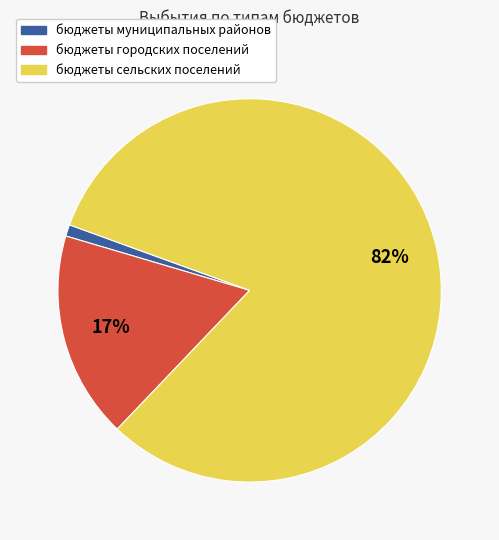

To the nearest percent, what portion does бюджеты сельских поселений represent?

82%